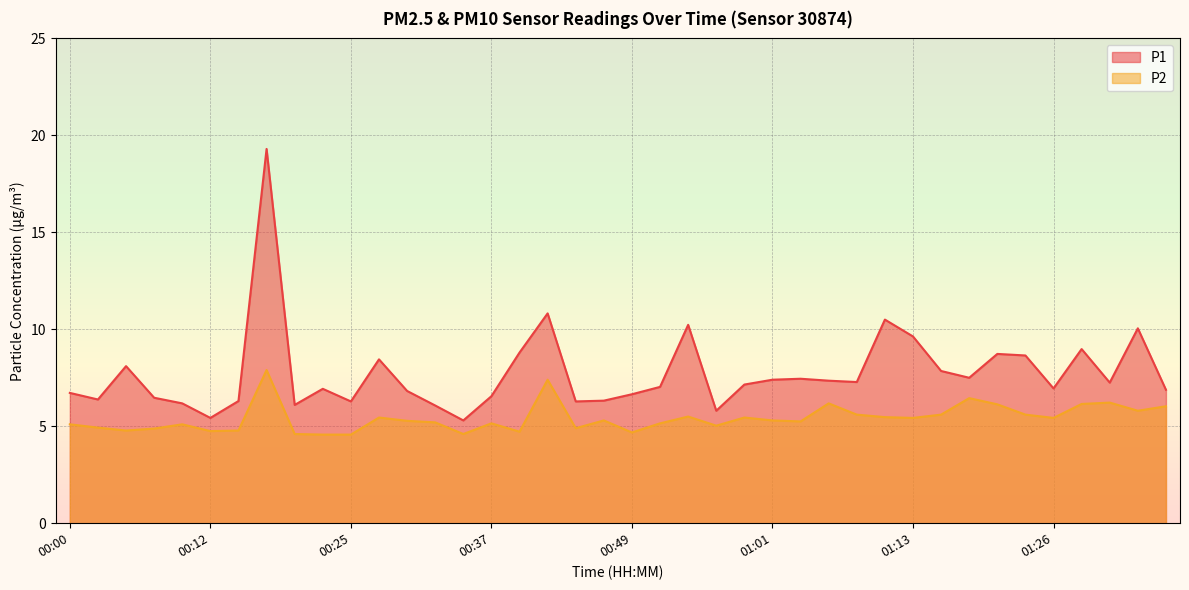

What position from the left is 00:32?

14